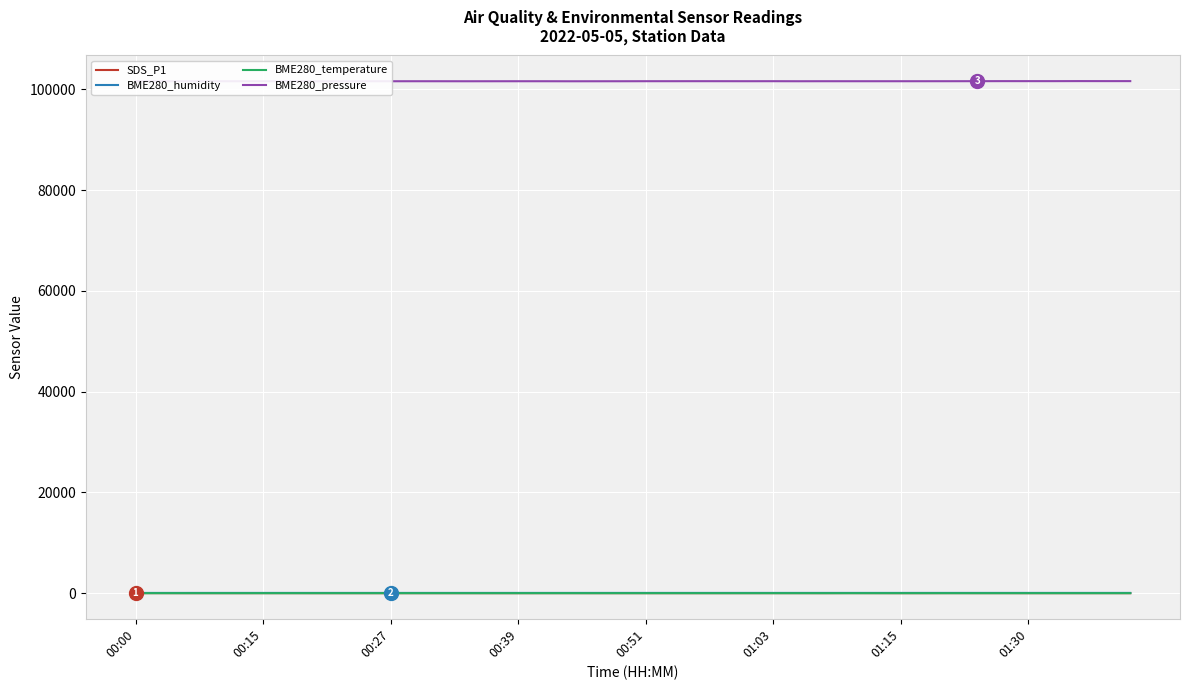

What is the sum of the SDS_P1 values at 21 and 16?

23.7